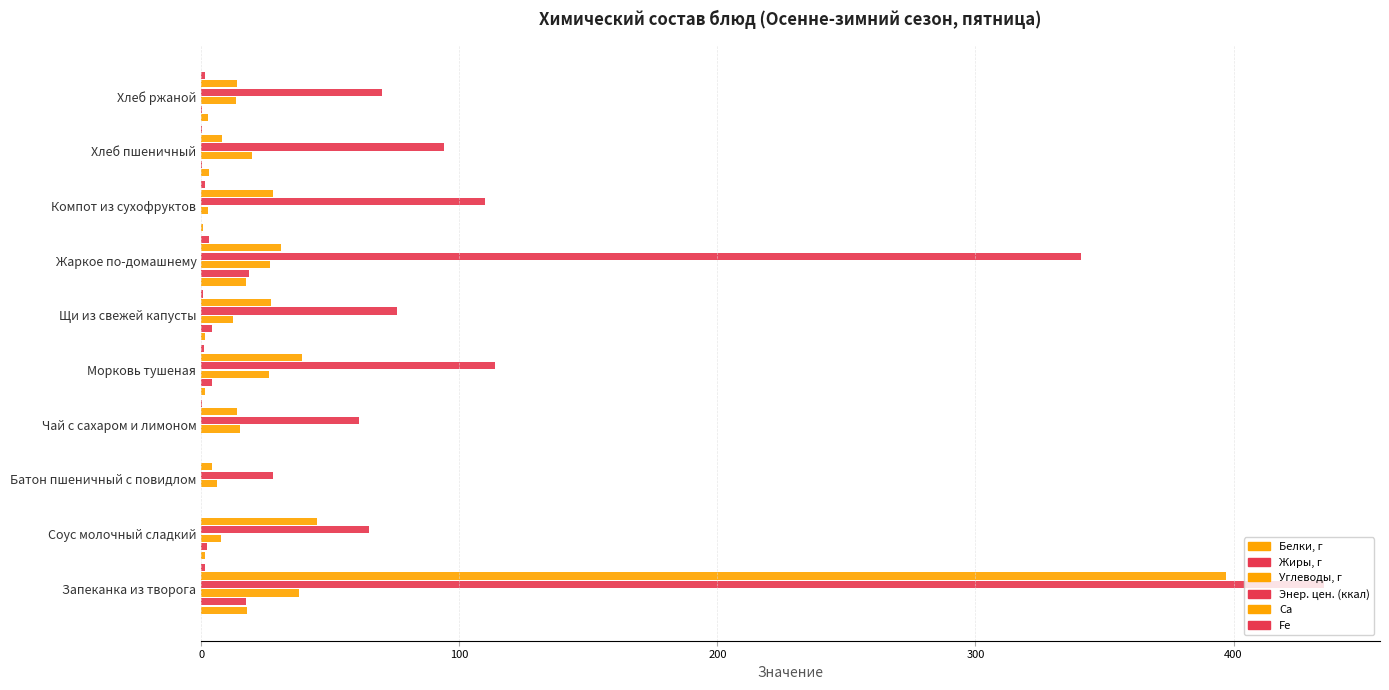

What is the maximum value for Белки, г?

17.8